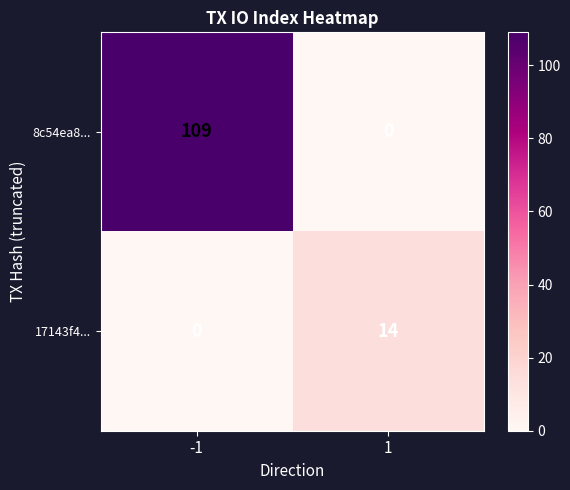

What is the maximum value shown in the chart?

109